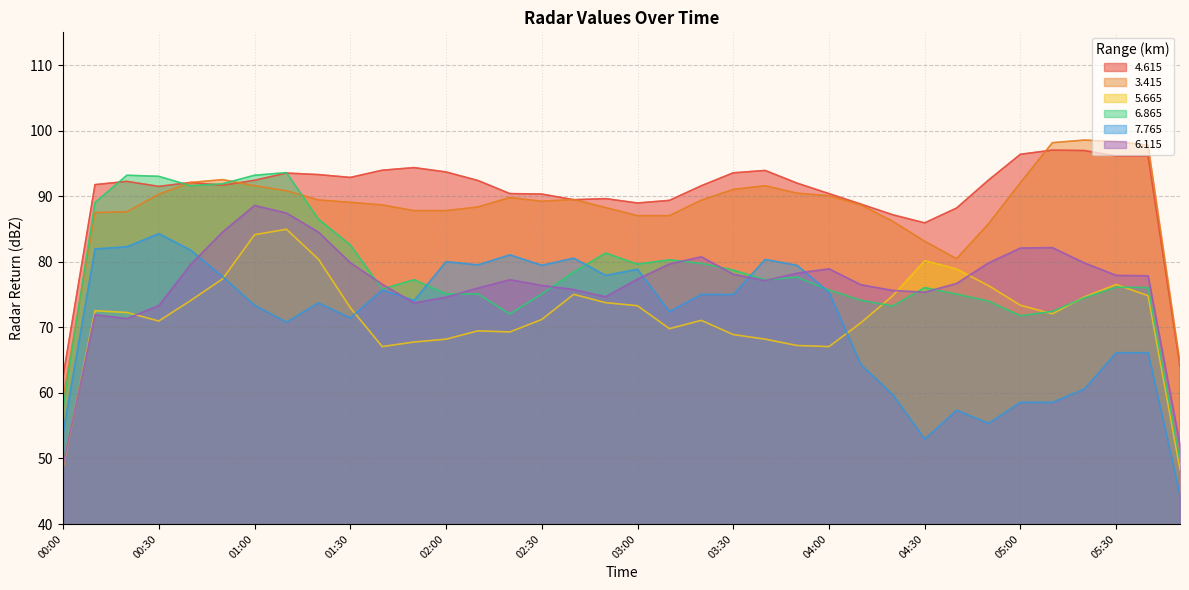

What is the difference between the   5.665 values at 00:50 and 05:40?

2.6